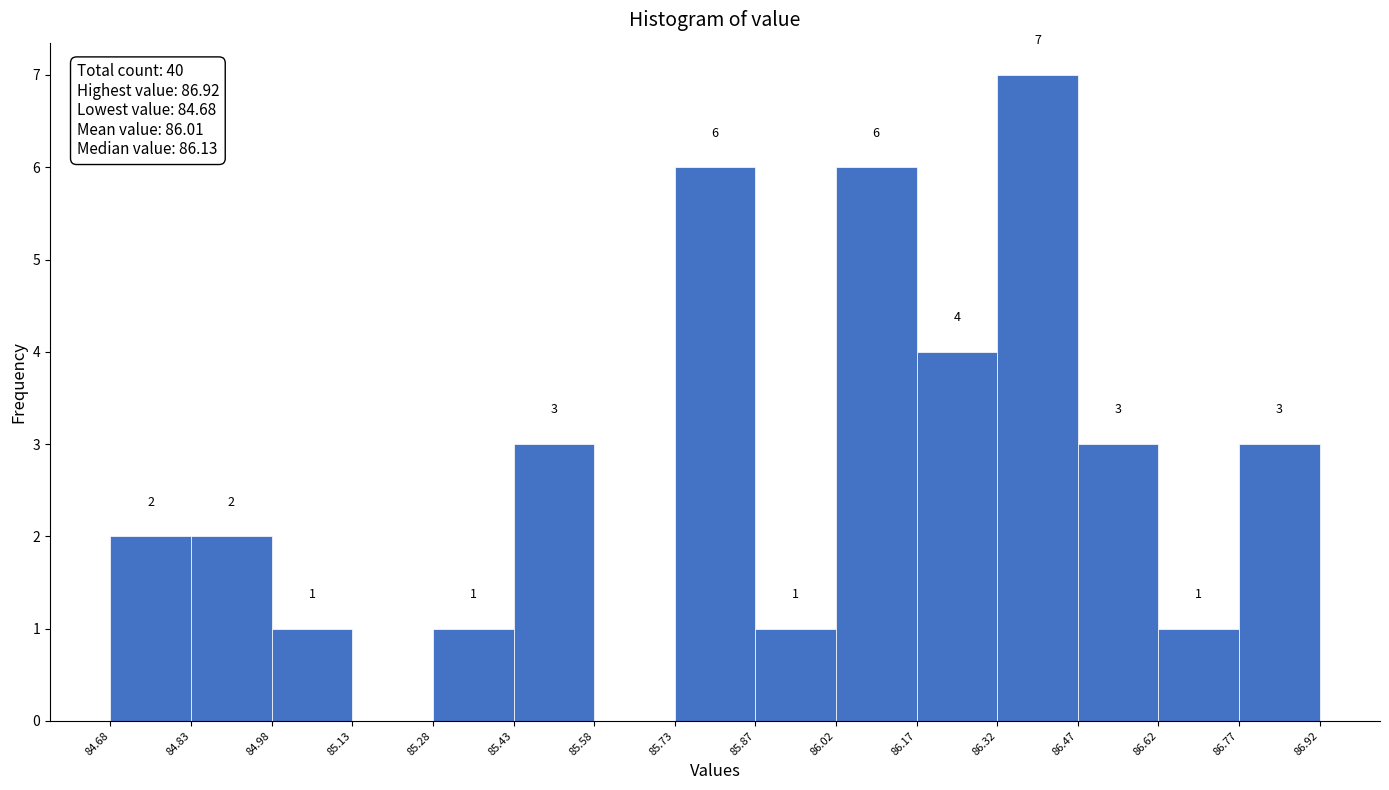

Over which range of the x-axis is the bar tallest?

86.32 to 86.47